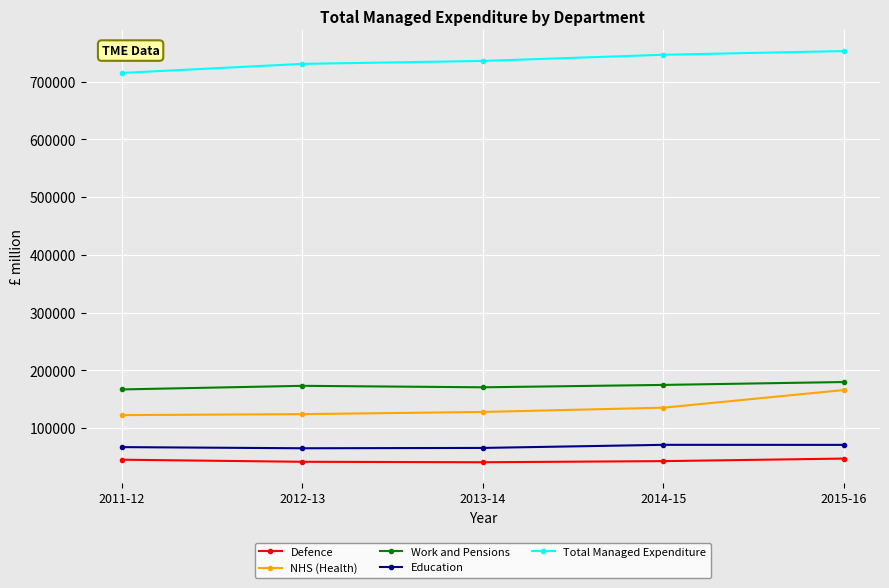

Which series changed the most between 2013-14 and 2014-15?

Total Managed Expenditure